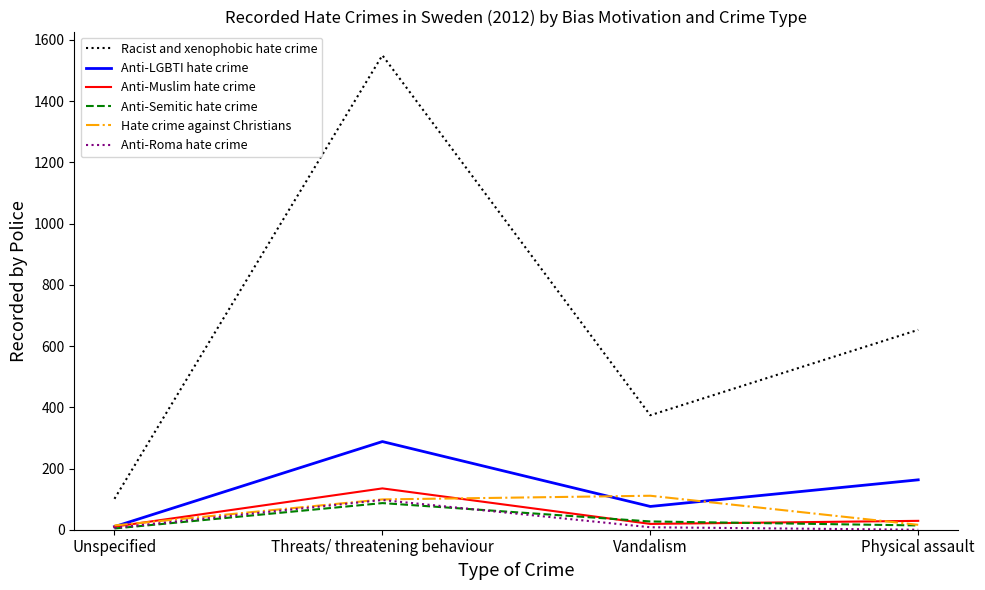

True or false: Hate crime against Christians has more than 2 interior local peaks.

False